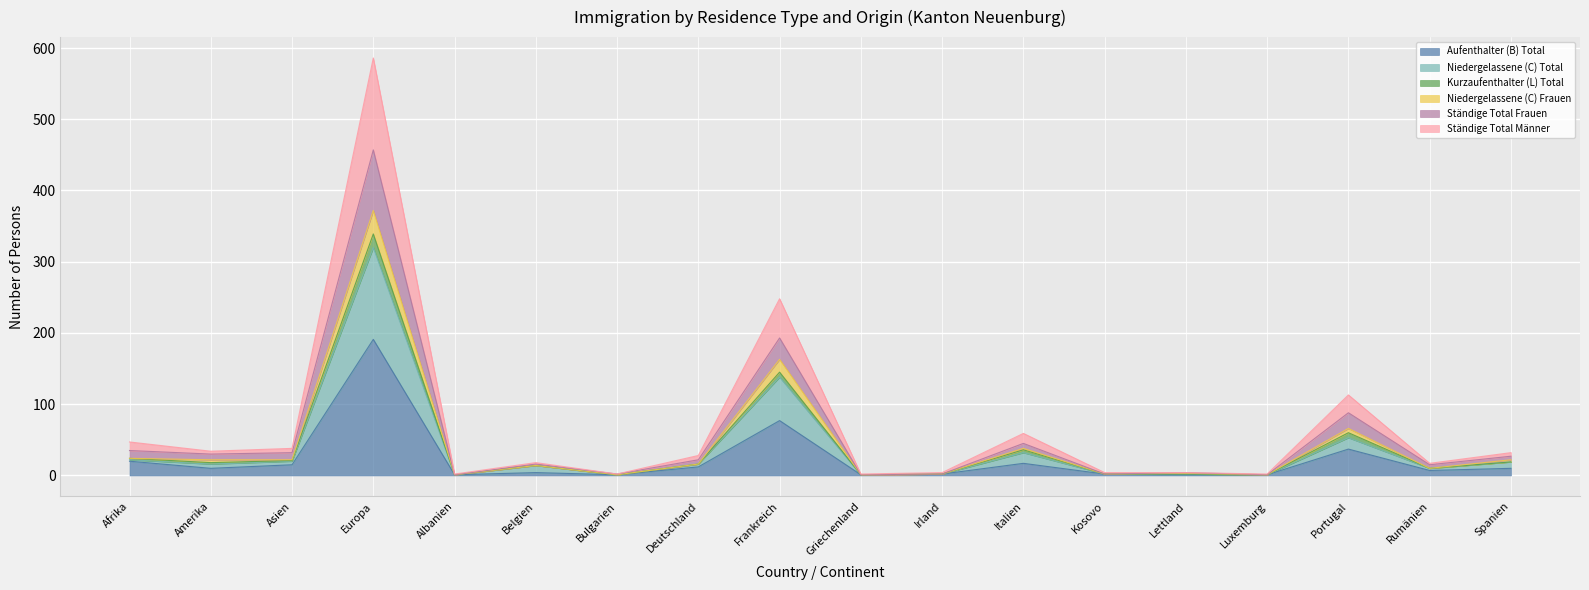

What is the difference between the second highest and second lowest values in the Ständige Total Männer series?

246